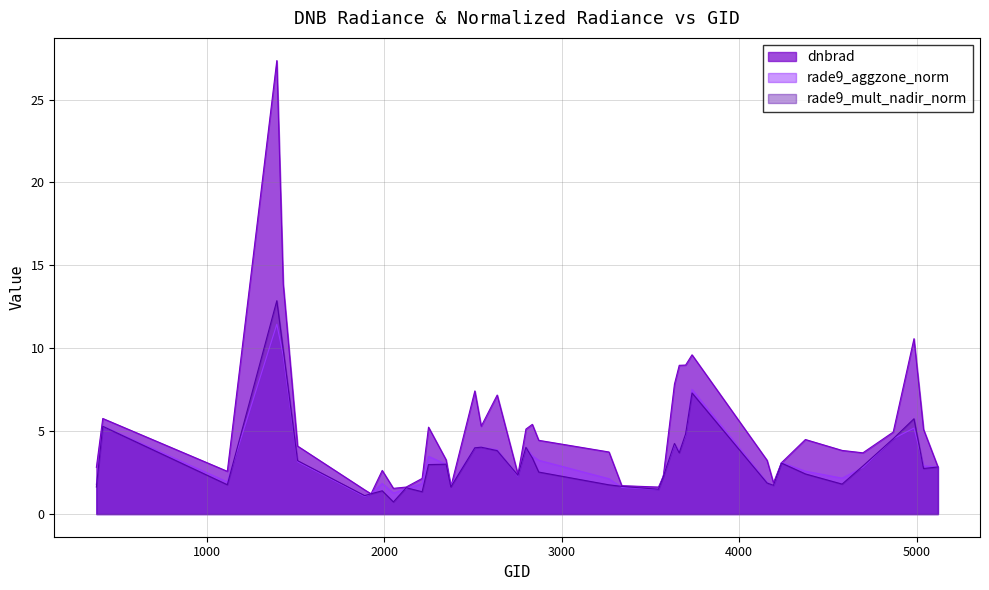

How many times do rade9_mult_nadir_norm and dnbrad cross each other?

3